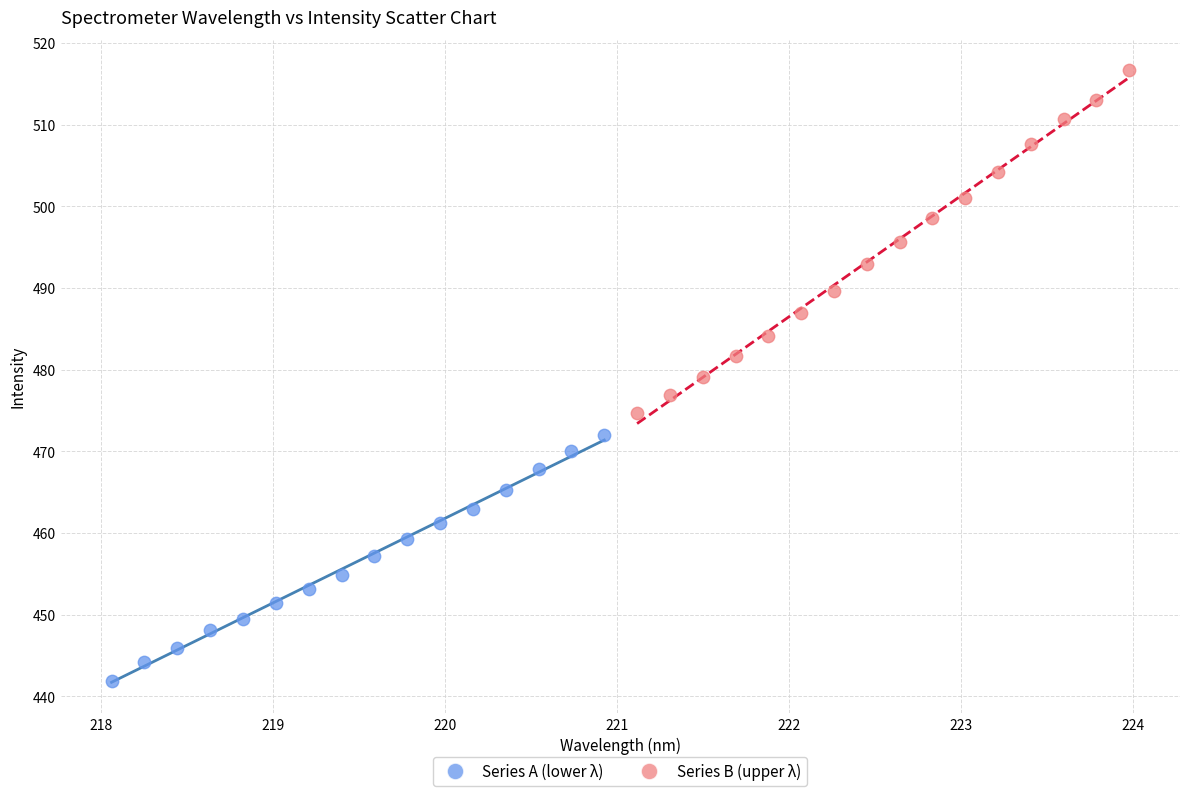

Which series reaches the minimum Y coordinate?

Series A (lower λ)